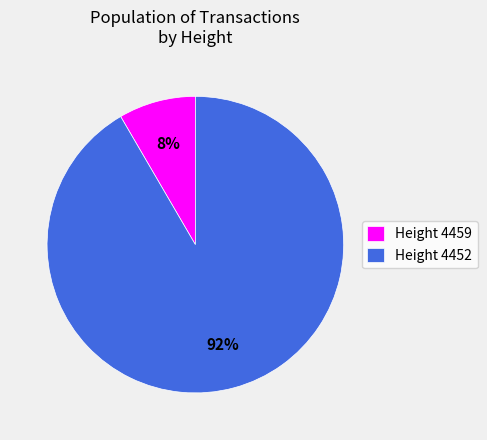

True or false: Height 4459 accounts for 8% of the total.

True